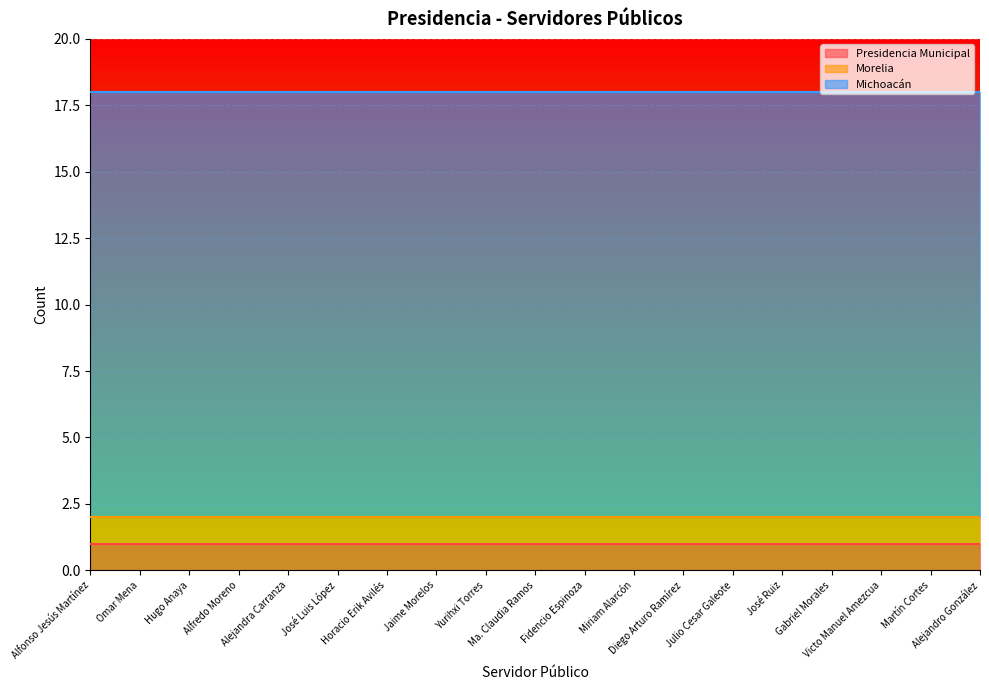

Reading right to left, what are all the values shown in this chart?

Presidencia Municipal: 1	1	1	1	1	1	1	1	1	1	1	1	1	1	1	1	1	1	1
Morelia: 1	1	1	1	1	1	1	1	1	1	1	1	1	1	1	1	1	1	1
Michoacán: 16	16	16	16	16	16	16	16	16	16	16	16	16	16	16	16	16	16	16